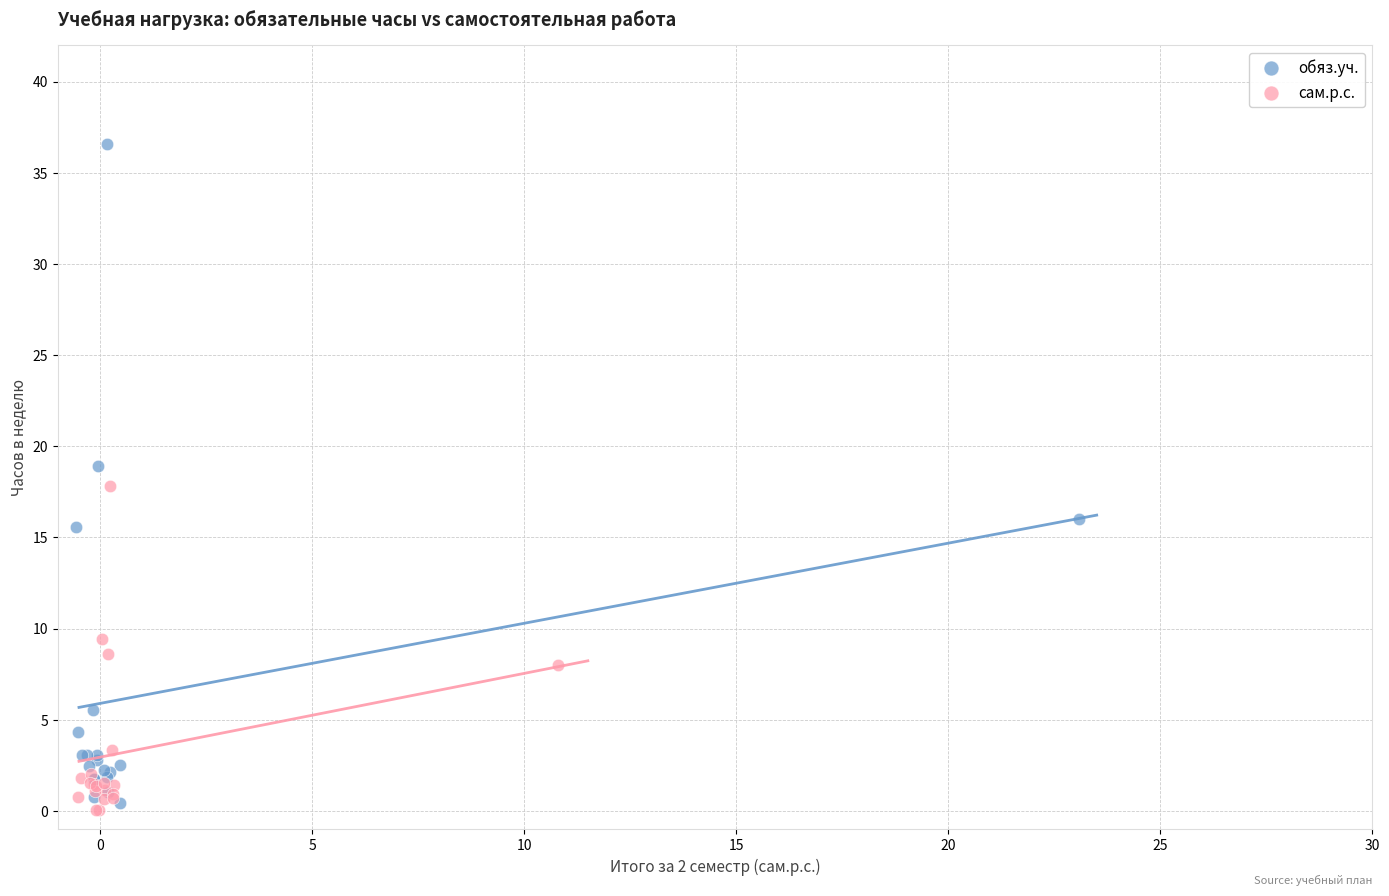

Which series reaches the maximum Y coordinate?

обяз.уч.